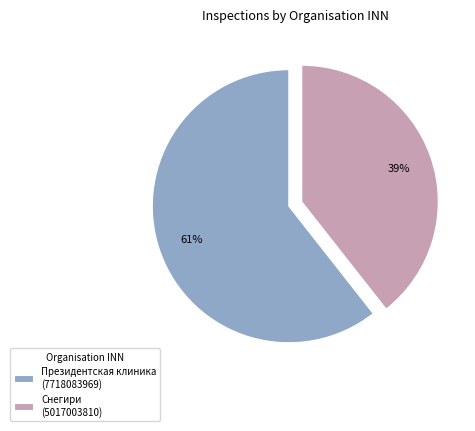

How many slices are in this pie chart?

2